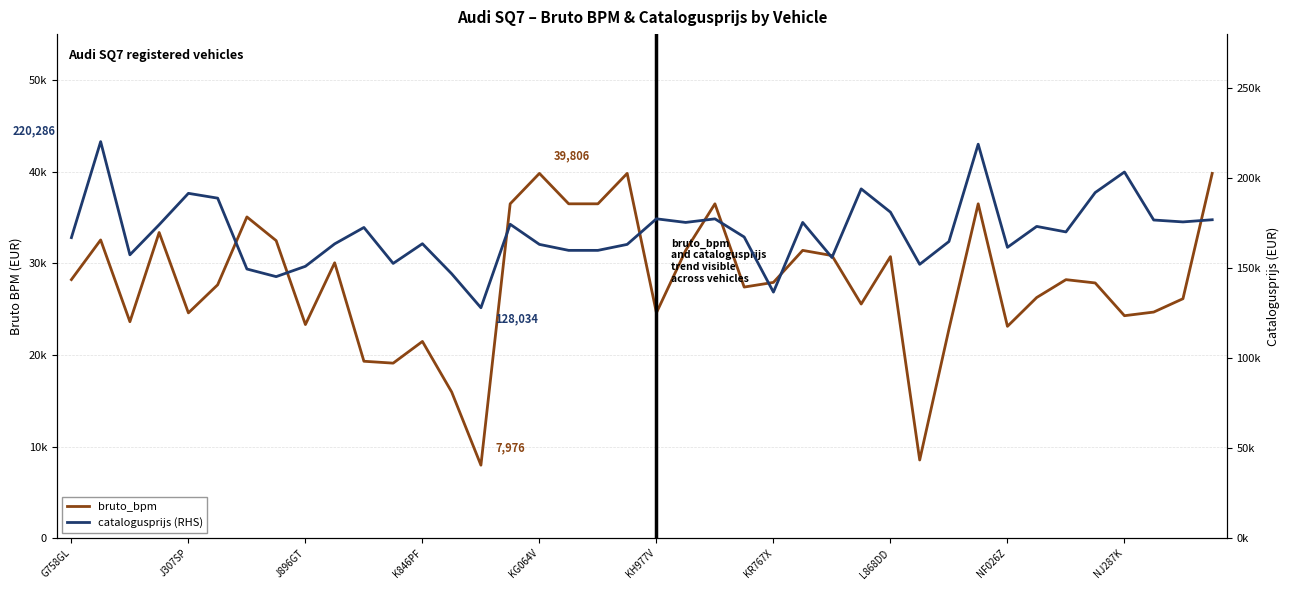

At which category is the sum across all series the highest?

31